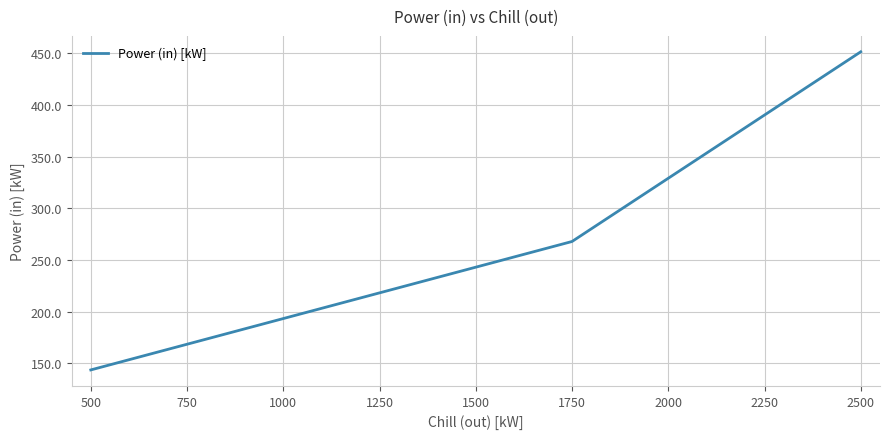

What is the average value?

285.6